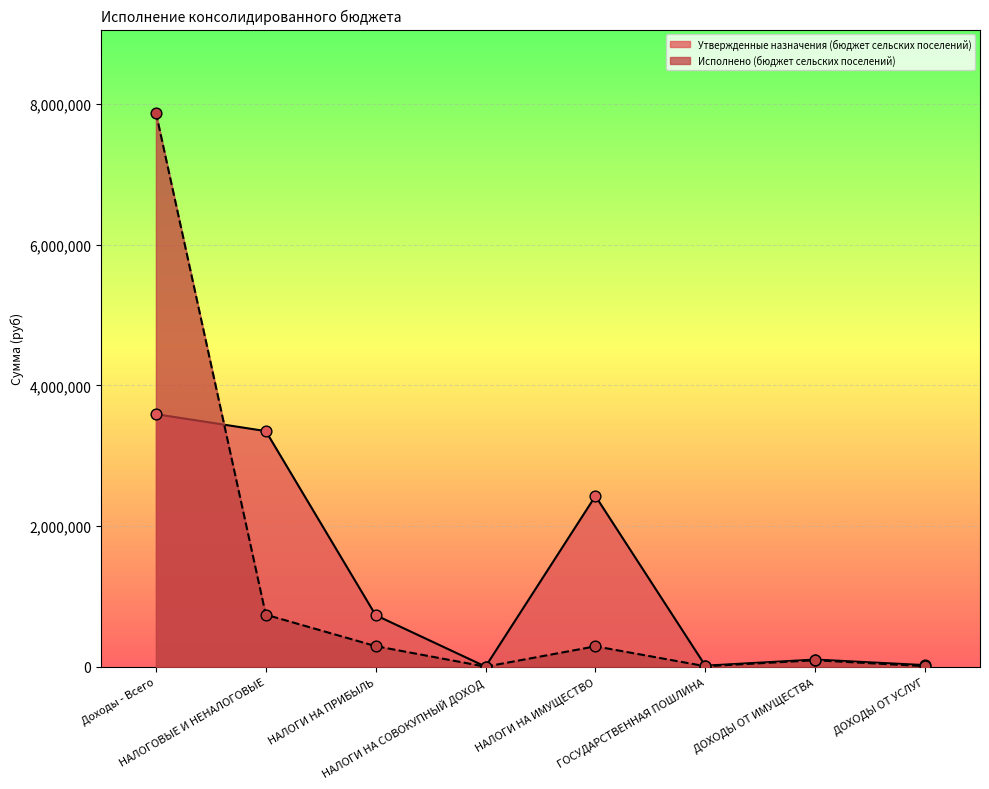

Which series contains the lowest Y value?

Исполнено (бюджет сельских поселений)